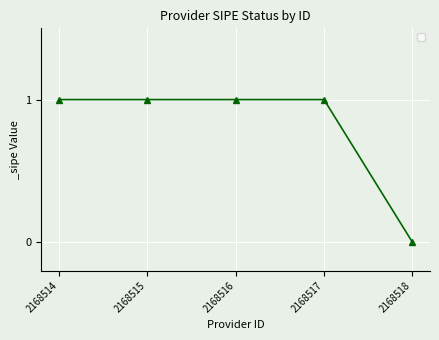

What is the value of the 1st point from the left?

1